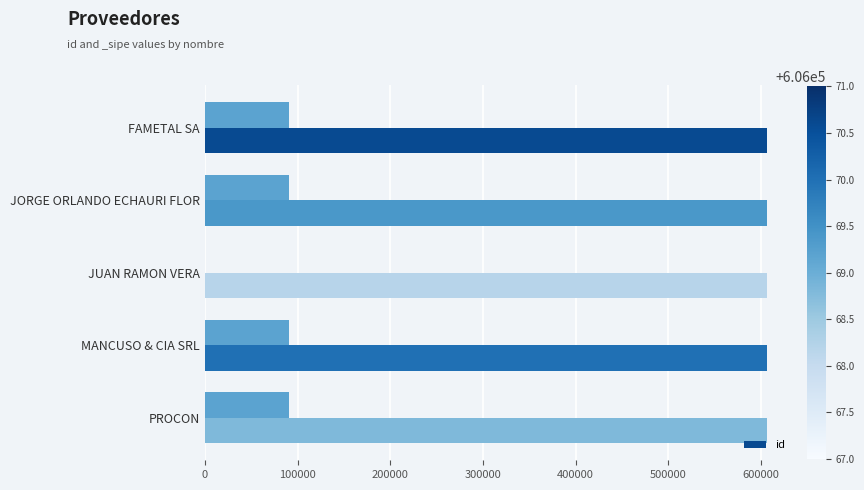

How many bars are there in total?

5